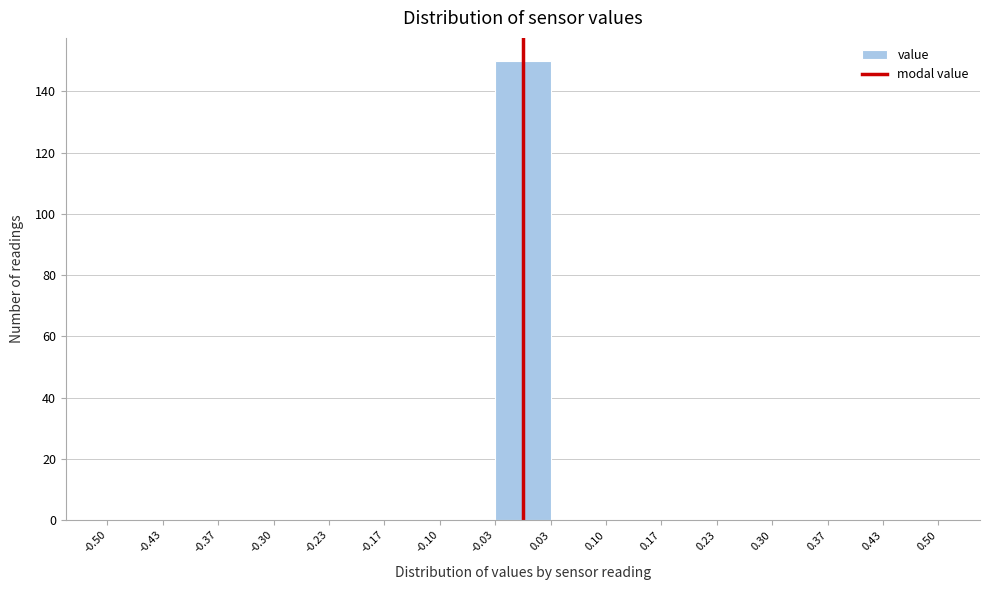

Over which range of the x-axis is the bar tallest?

-0.03 to 0.03